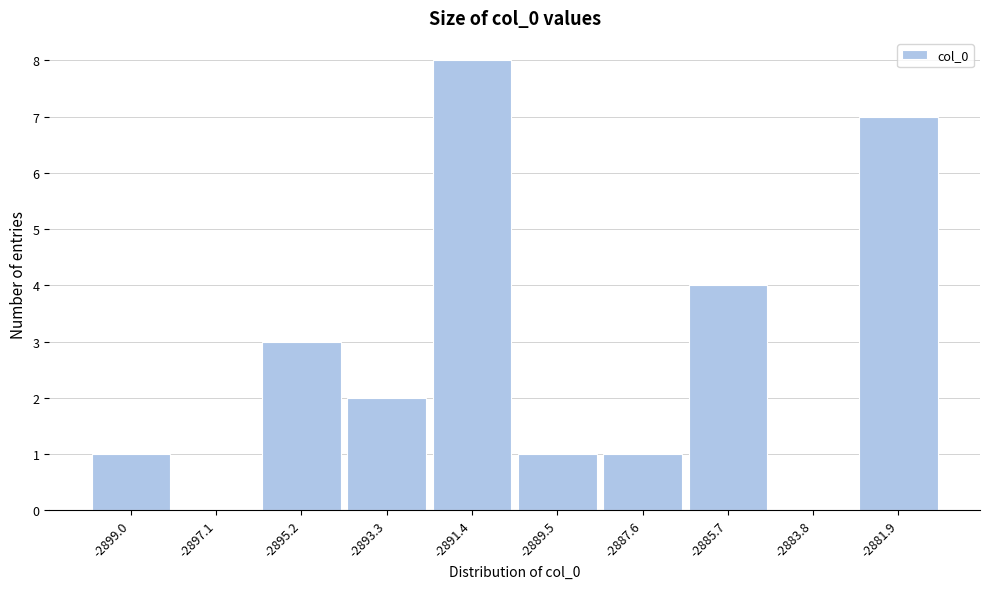

Reading left to right, transcribe all the data shown in this chart.

-2899.0=1	-2897.1=0	-2895.2=3	-2893.3=2	-2891.4=8	-2889.5=1	-2887.6=1	-2885.7=4	-2883.8=0	-2881.9=7